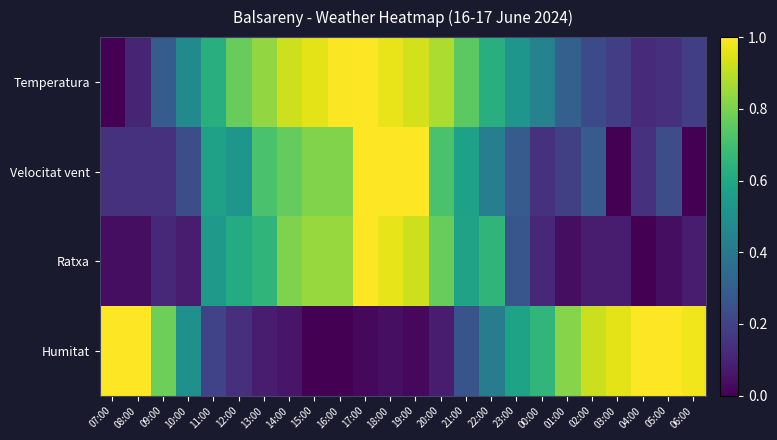

Rank the series by their maximum value, from highest to lowest.

Temperatura, Velocitat vent, Ratxa, Humitat